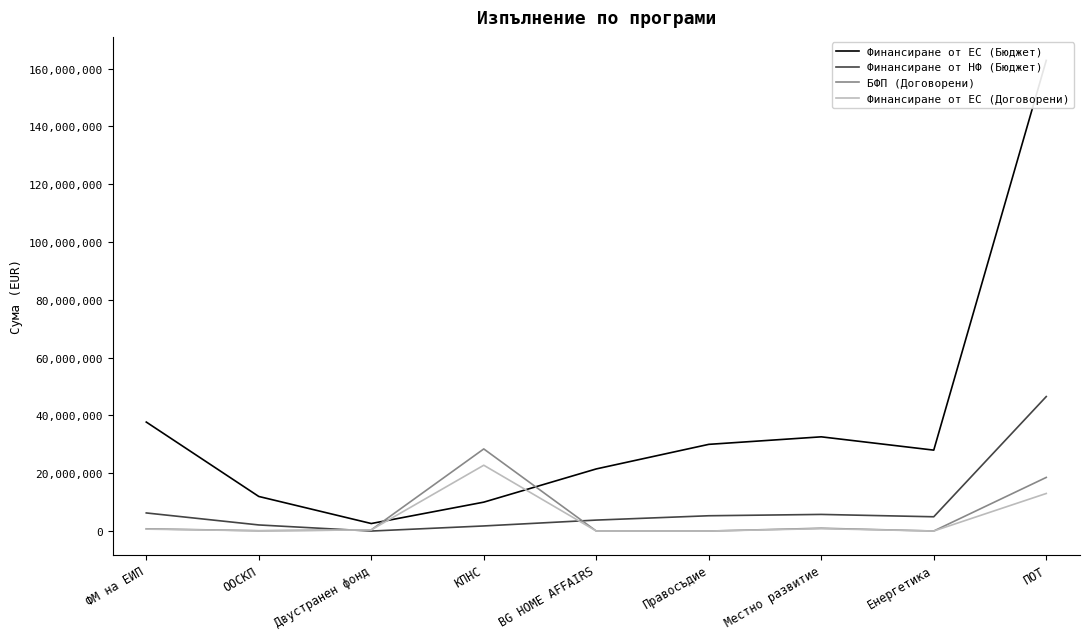

In Финансиране от ЕС (Договорени), how many points are lower than both neighbors (excluding endpoints)?

3